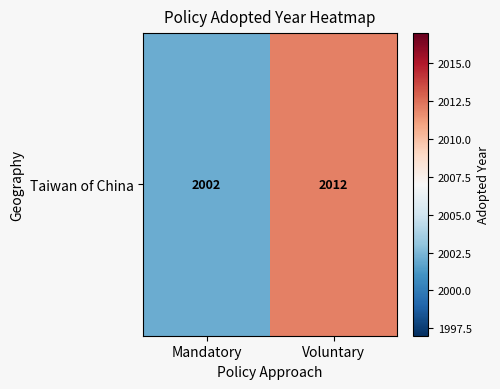

At which category does the chart reach its peak across all series?

Voluntary